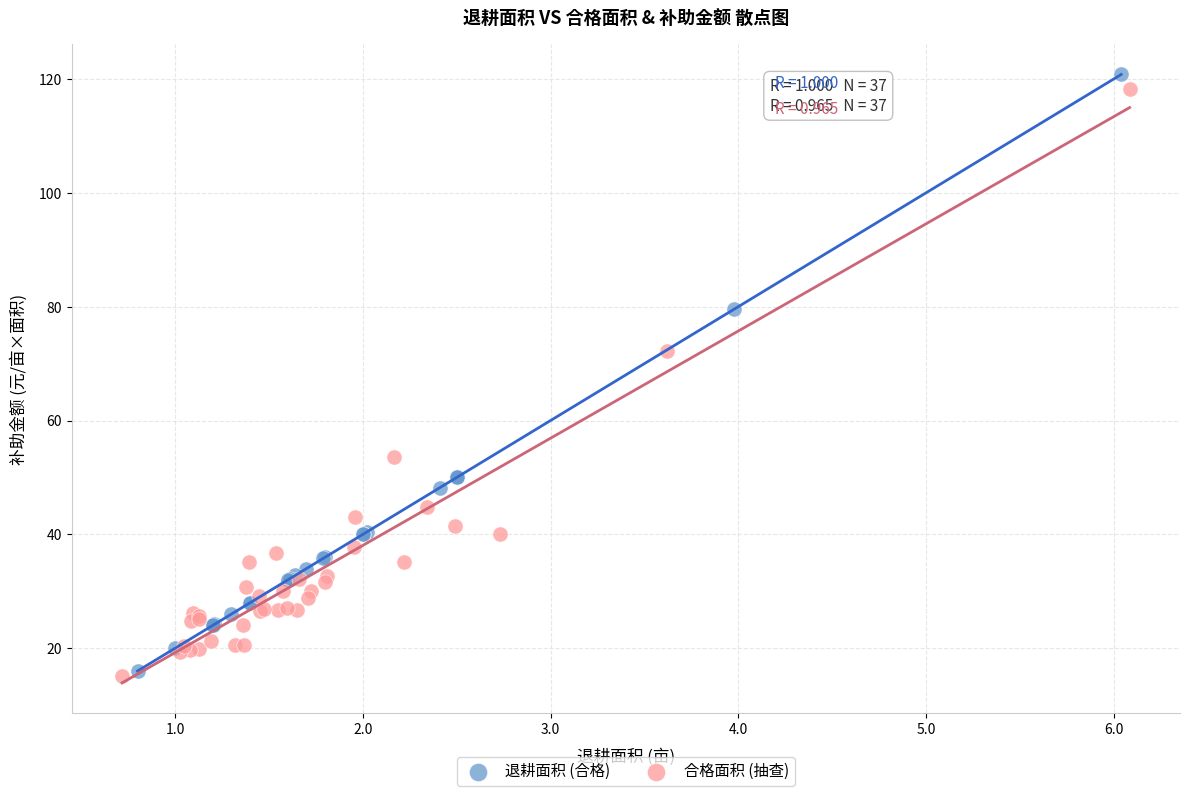

Which series reaches the maximum Y coordinate?

退耕面积 (合格)